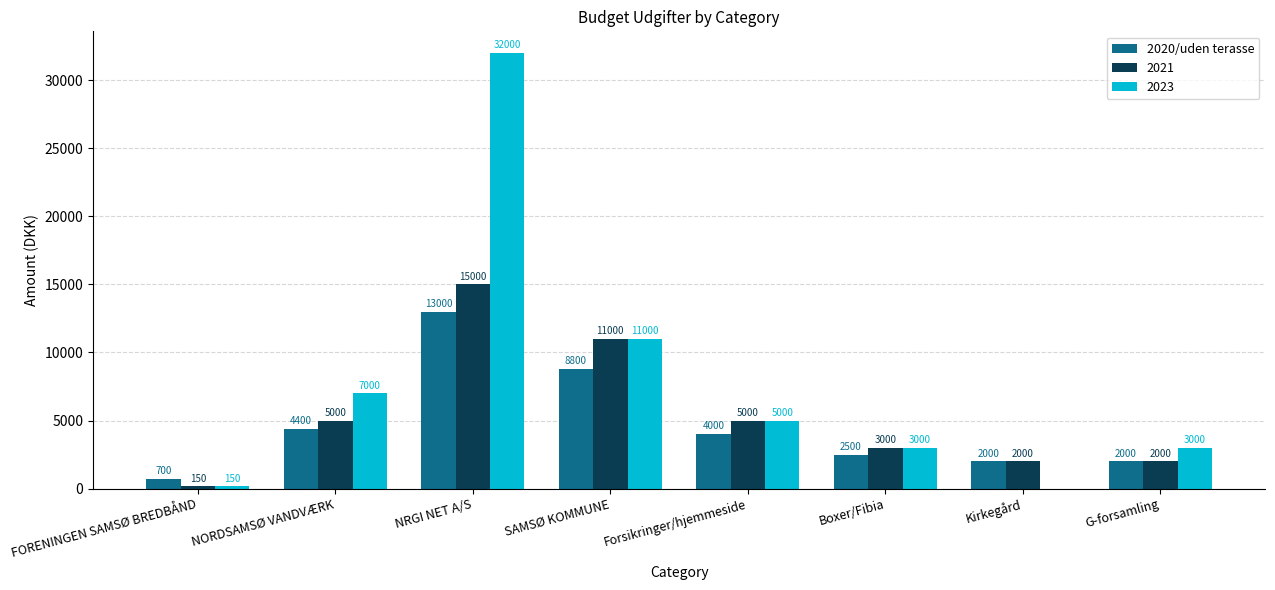

What is the greatest value displayed?

32000